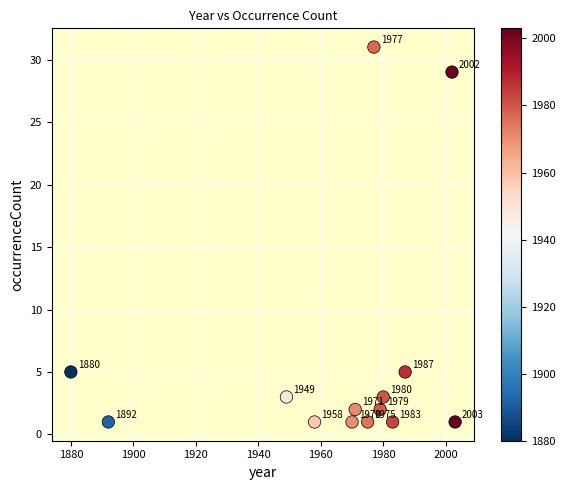

What is the range of X values (max minus min)?

123